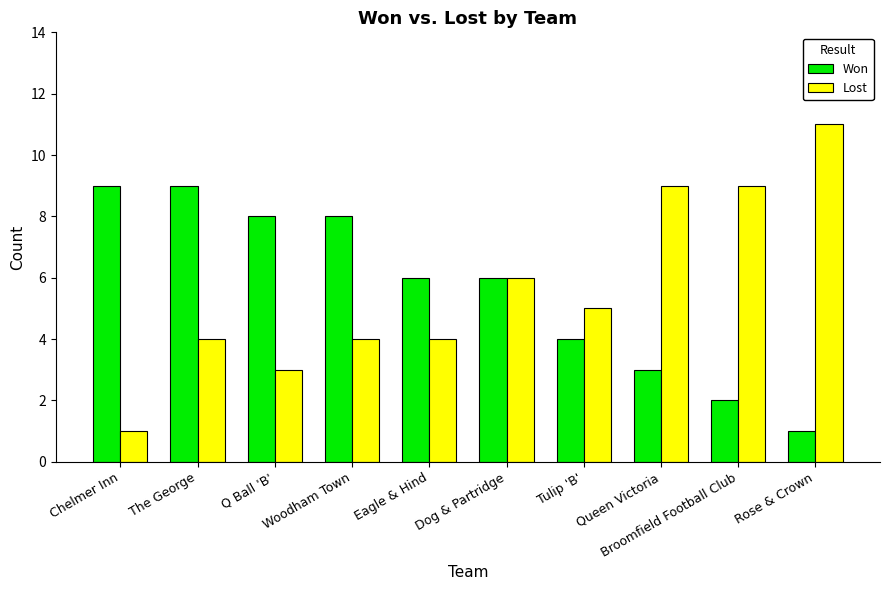

At Queen Victoria, list the series in order from smallest to largest.

Won, Lost